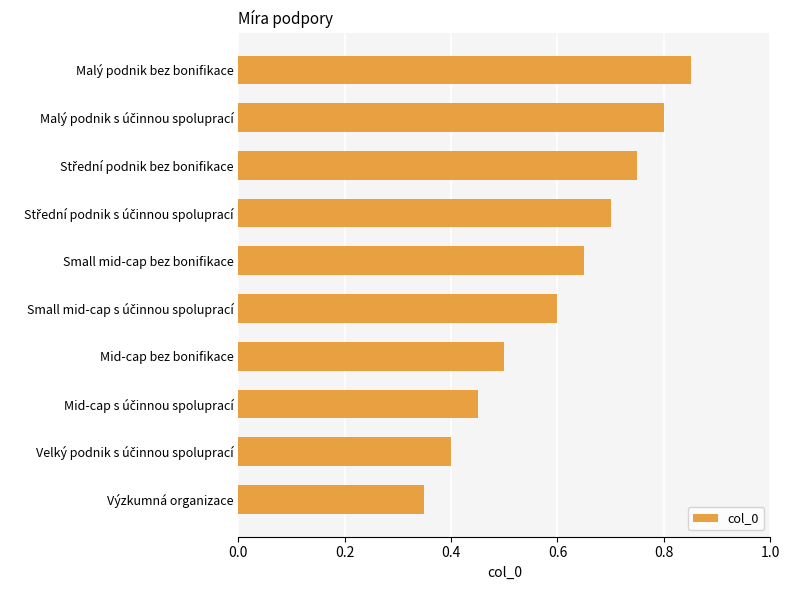

Which label corresponds to the largest value in the chart?

Malý podnik bez bonifikace